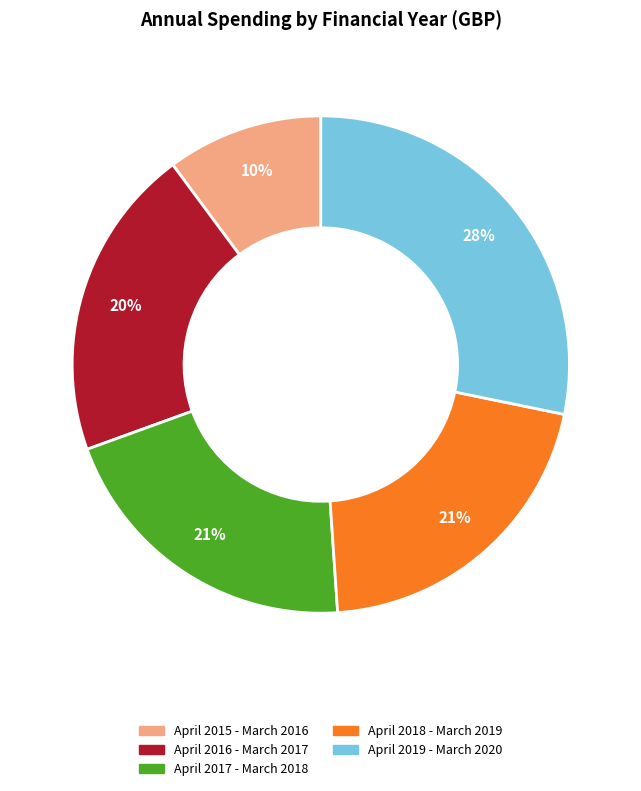

Does April 2018 - March 2019 represent more than half of the total?

No